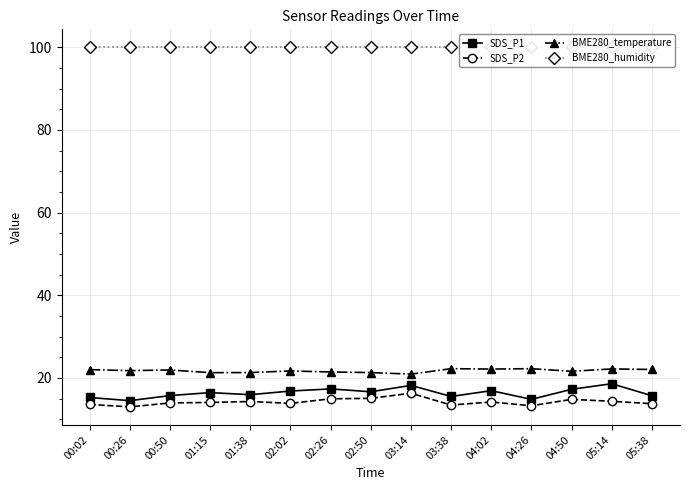

At how many categories does at least one series exceed 96?

15